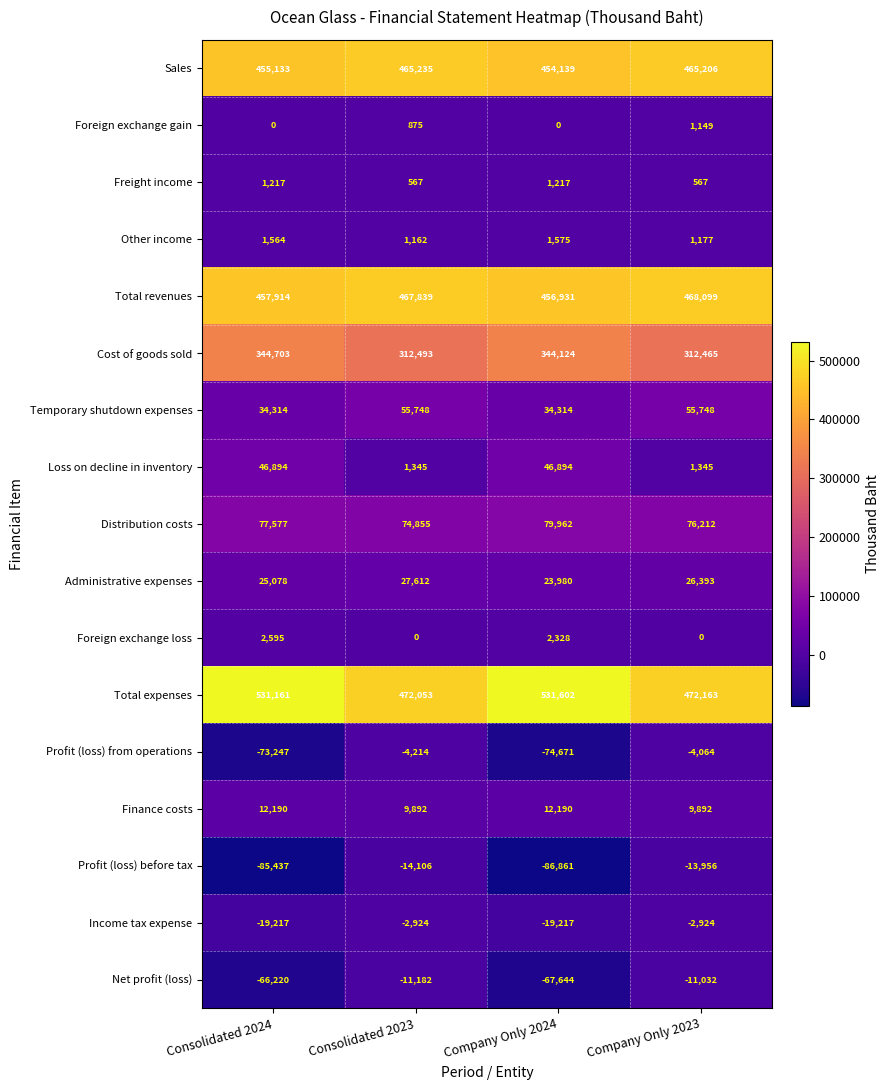

Rank the series by their maximum value, from lowest to highest.

Profit (loss) before tax, Net profit (loss), Profit (loss) from operations, Income tax expense, Foreign exchange gain, Freight income, Other income, Foreign exchange loss, Finance costs, Administrative expenses, Loss on decline in inventory, Temporary shutdown expenses, Distribution costs, Cost of goods sold, Sales, Total revenues, Total expenses